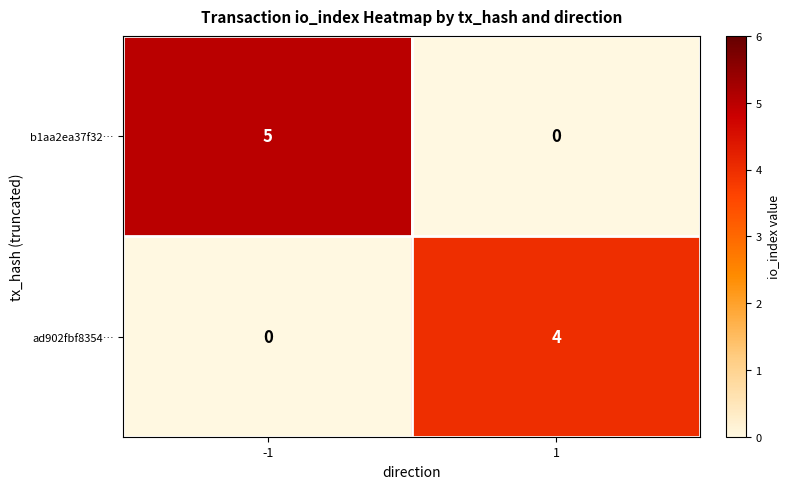

Reading left to right, list all the values displayed in this chart.

b1aa2ea37f32…: 5	0
ad902fbf8354…: 0	4